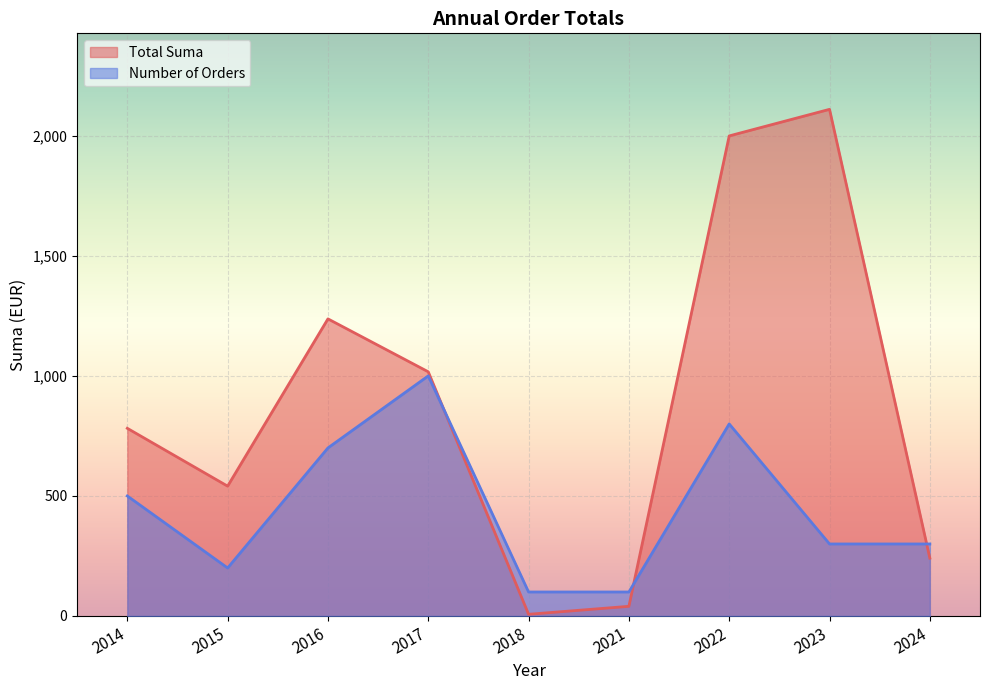

The Total Suma series shows 2110.2 at 2023. True or false?

True